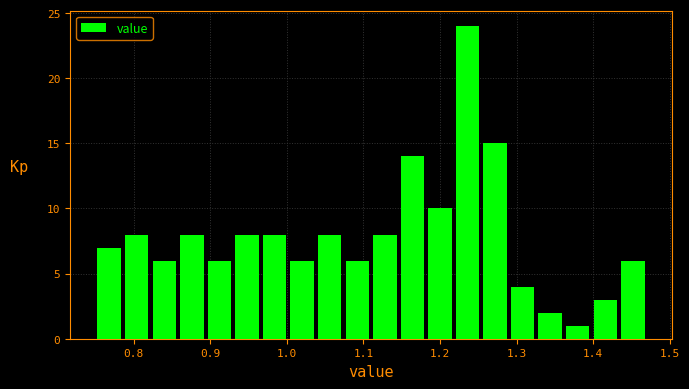

Around what value on the x-axis is the tallest bar? Give the approximate position of its centre, as read against the axis.

1.24